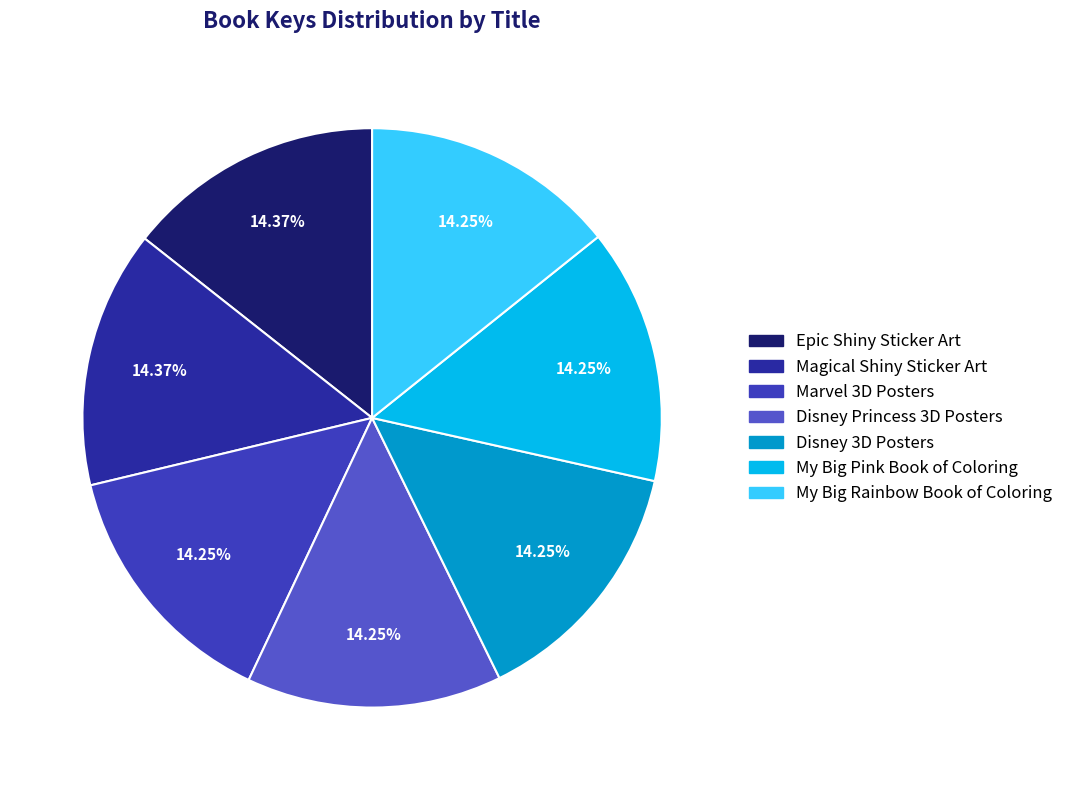

Which slice is the smallest?

Disney 3D Posters